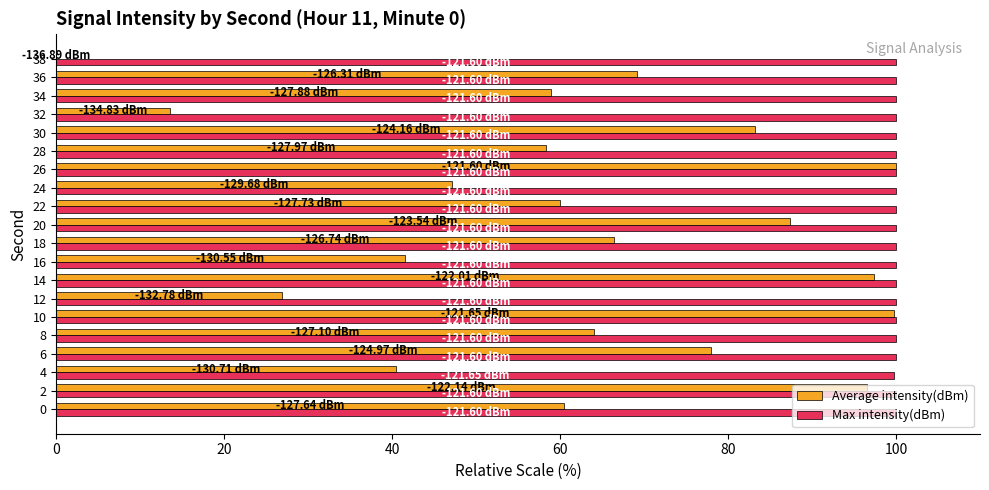

What is the total value across all series at 10?

199.7